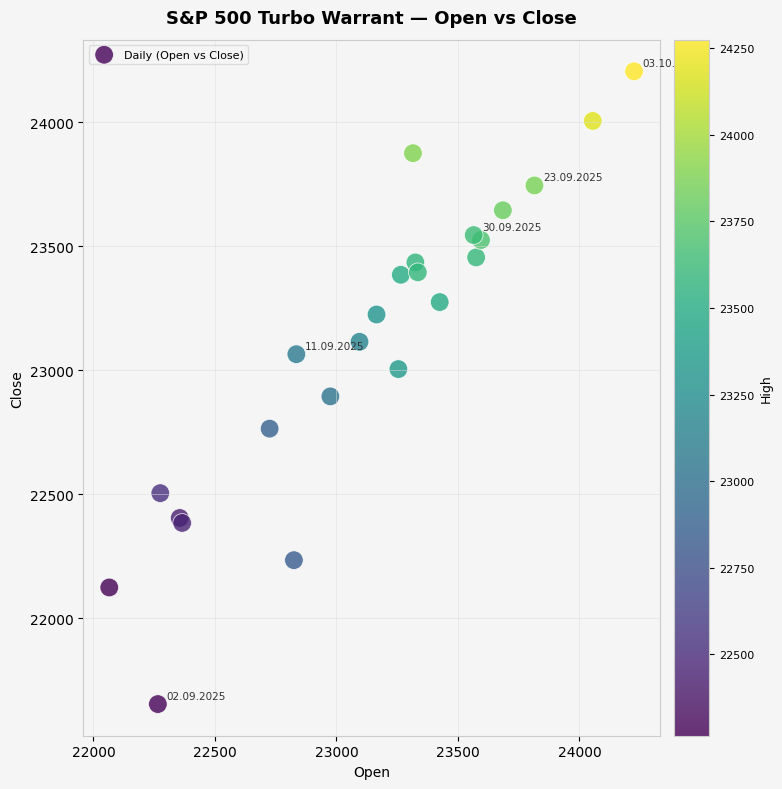

What Y value in the scatter plot is closest to 22930?

22895